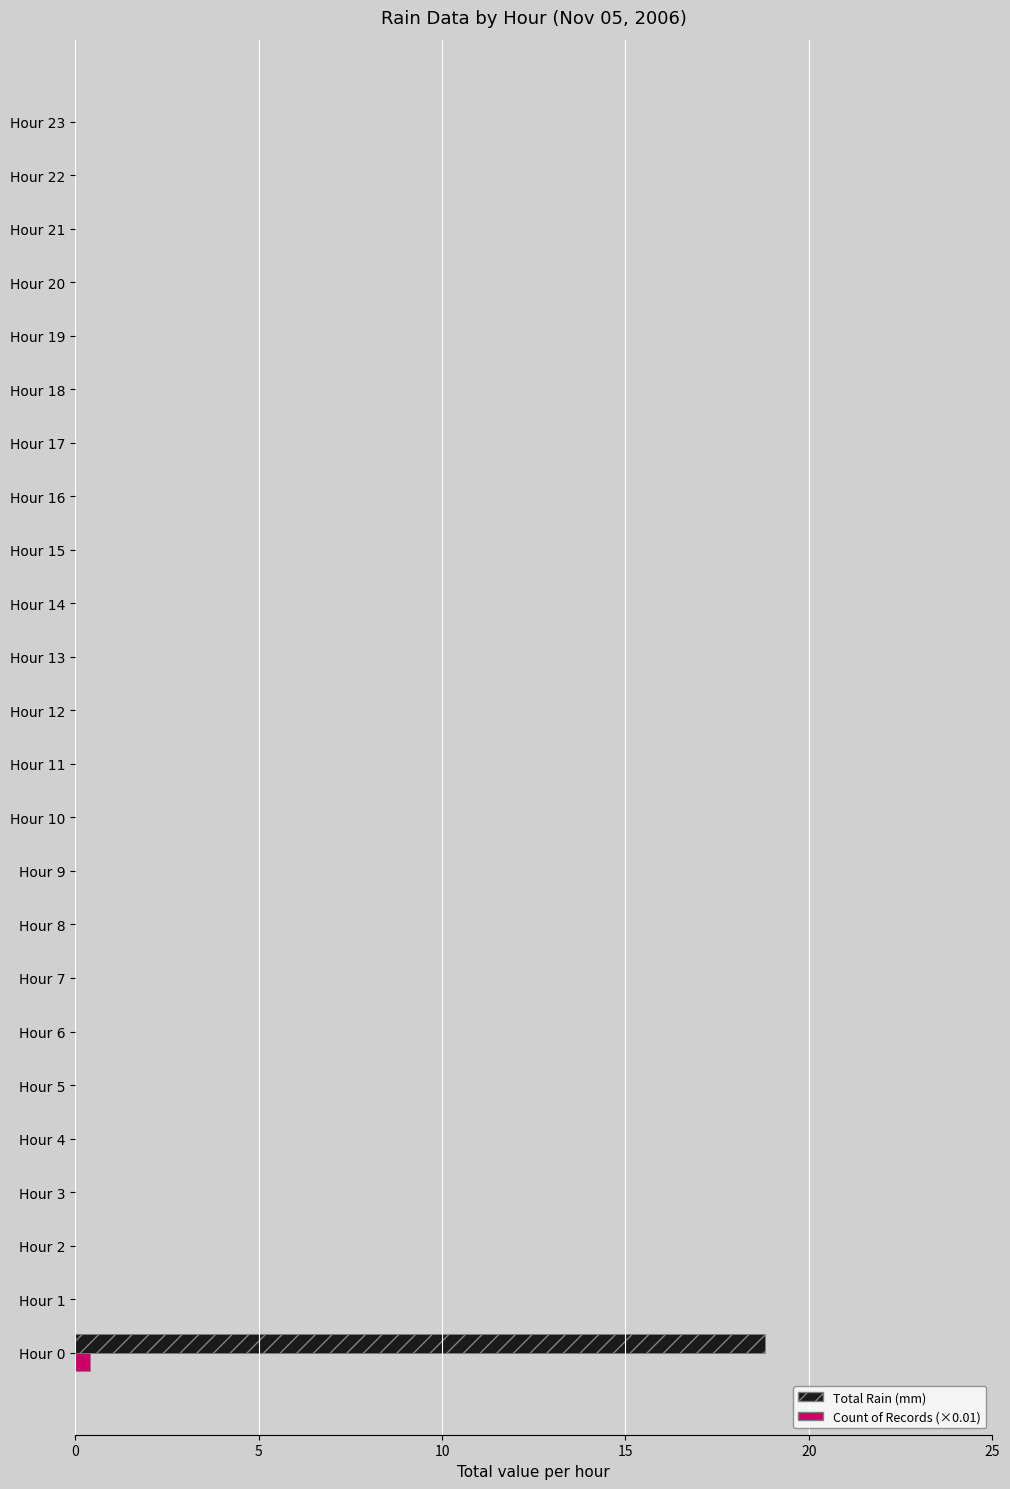

What is the maximum value shown in the chart?

18.8